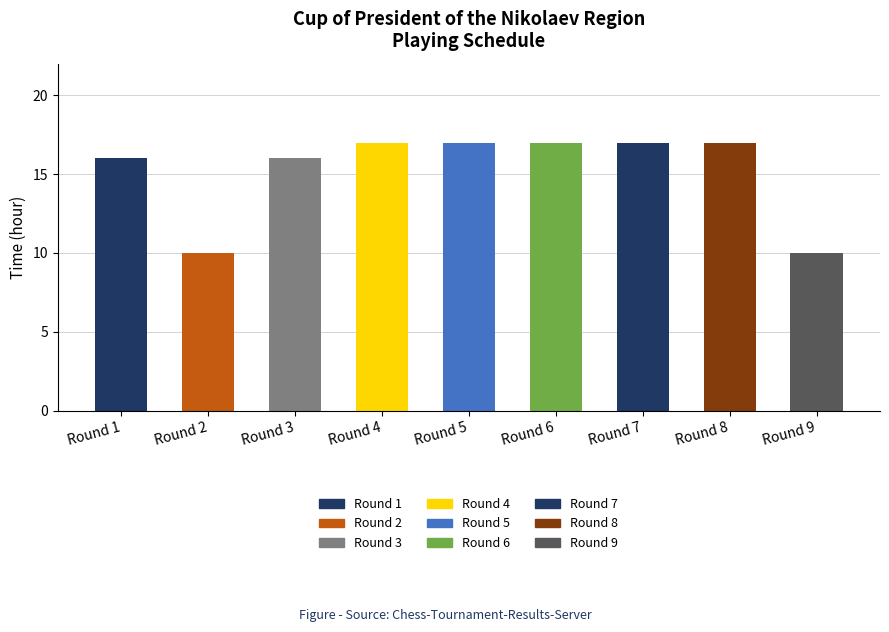

What is the value of the 7th bar from the left?

17